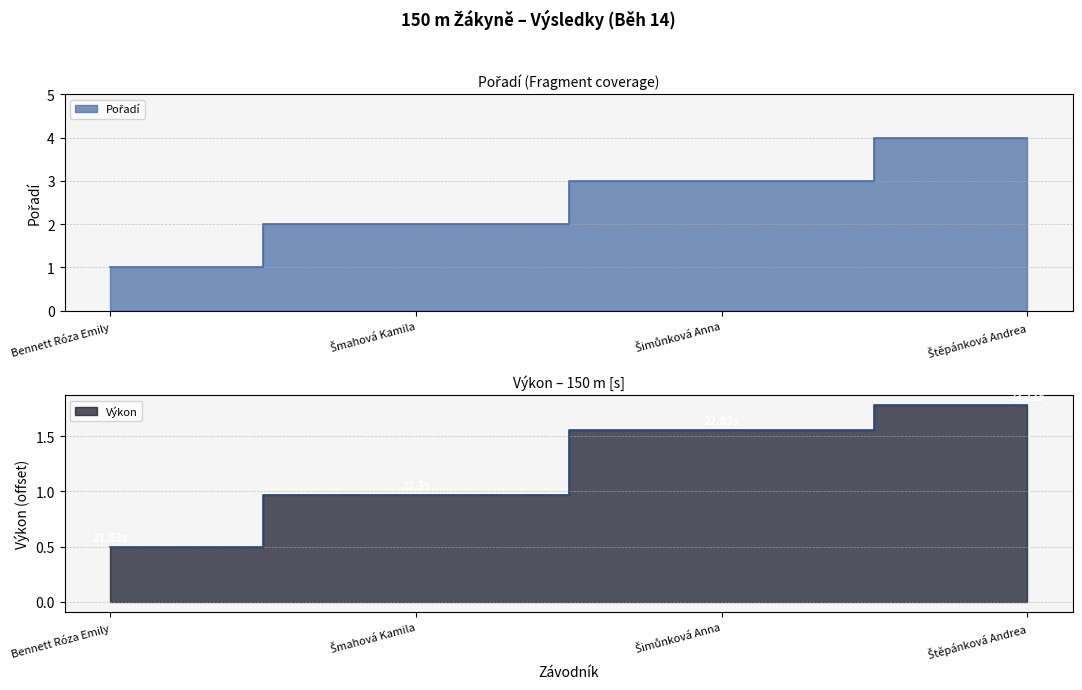

Between Bennett Róza Emily and Šmahová Kamila, which series saw the biggest shift?

Pořadí